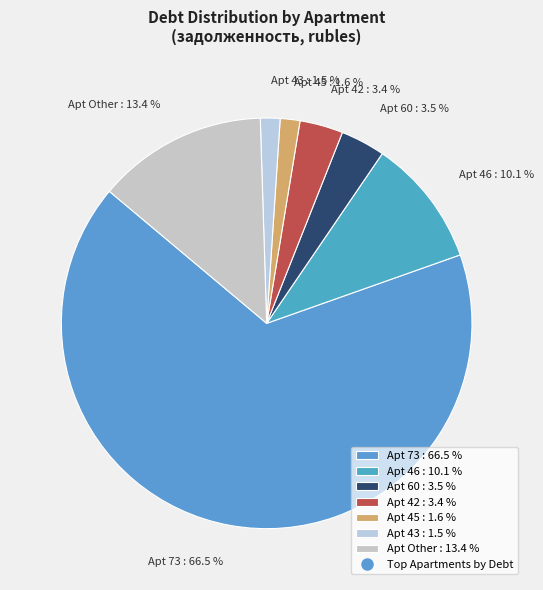

Is there a majority slice in this chart?

Yes